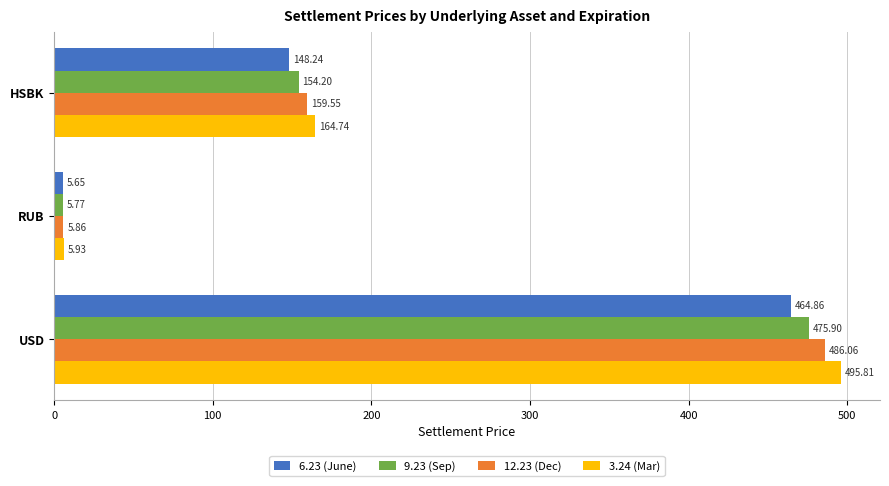

Which series has the largest total across all categories?

3.24 (Mar)